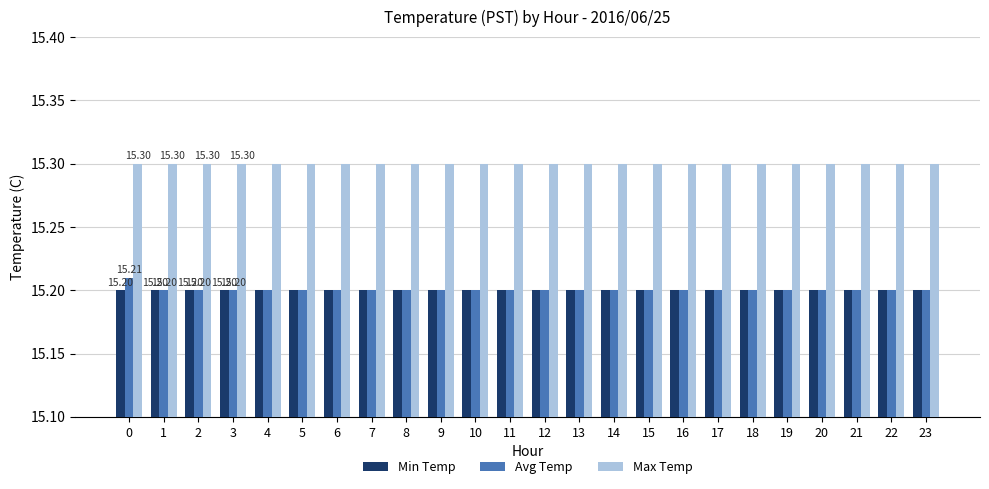

List the series in order of their peak value, lowest first.

Min Temp, Avg Temp, Max Temp